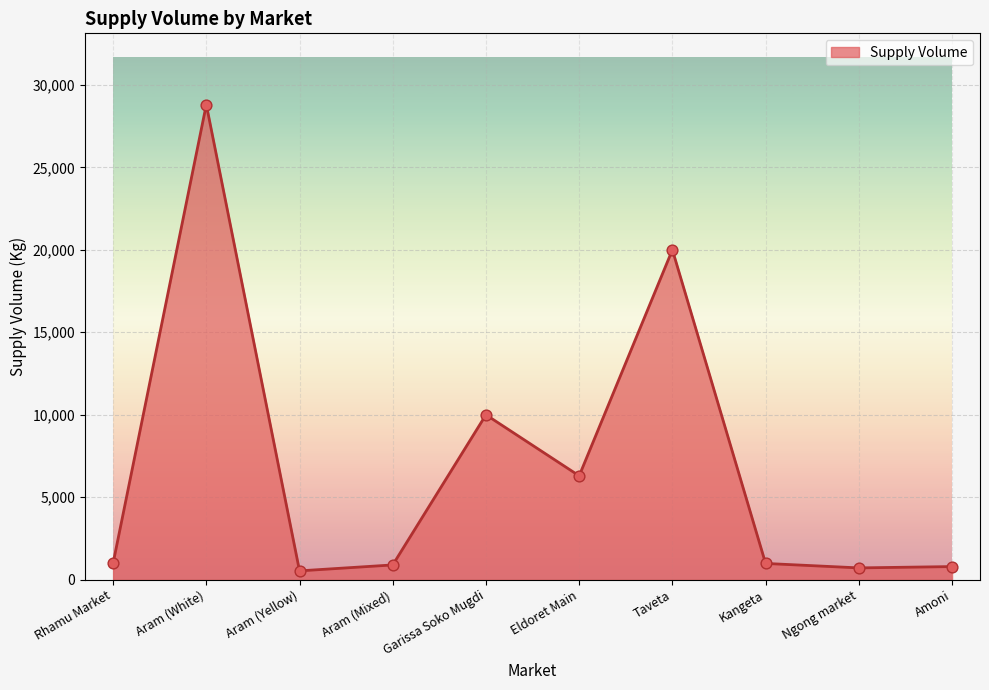

Which has a higher value, Rhamu Market or Aram (White)?

Aram (White)